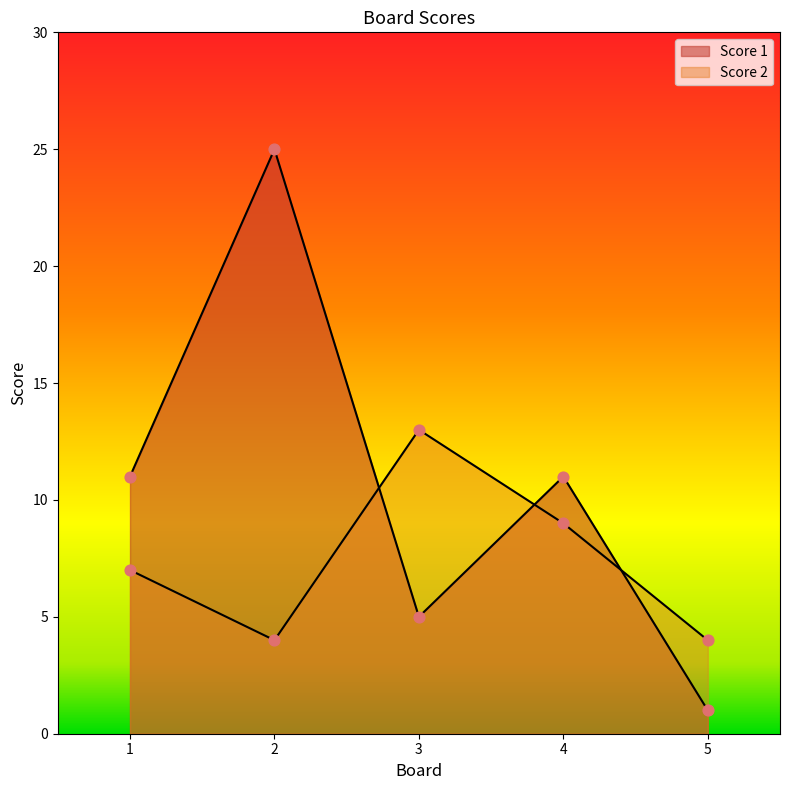

Is the value of Score 1 at 5 greater than the value of Score 2 at 4?

No